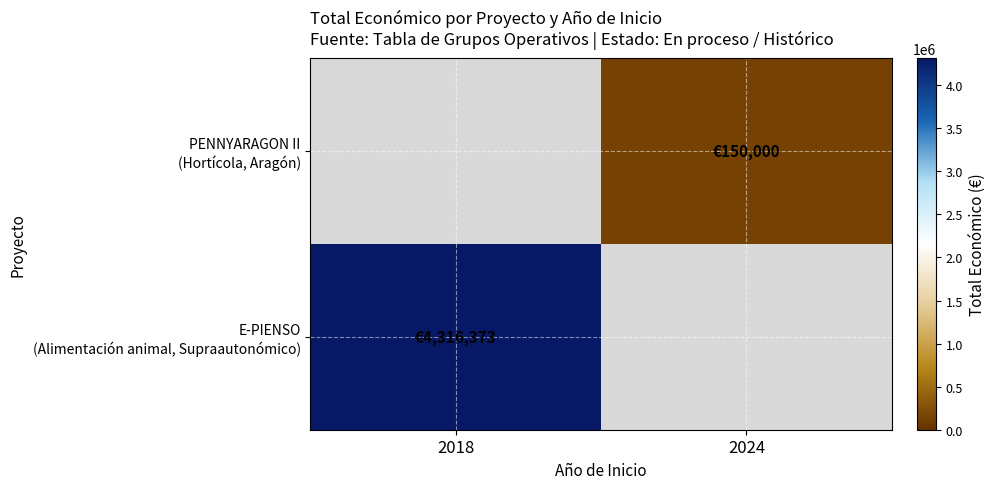

At which label does PENNYARAGON II (Hortícola, Aragón) reach its peak?

2018